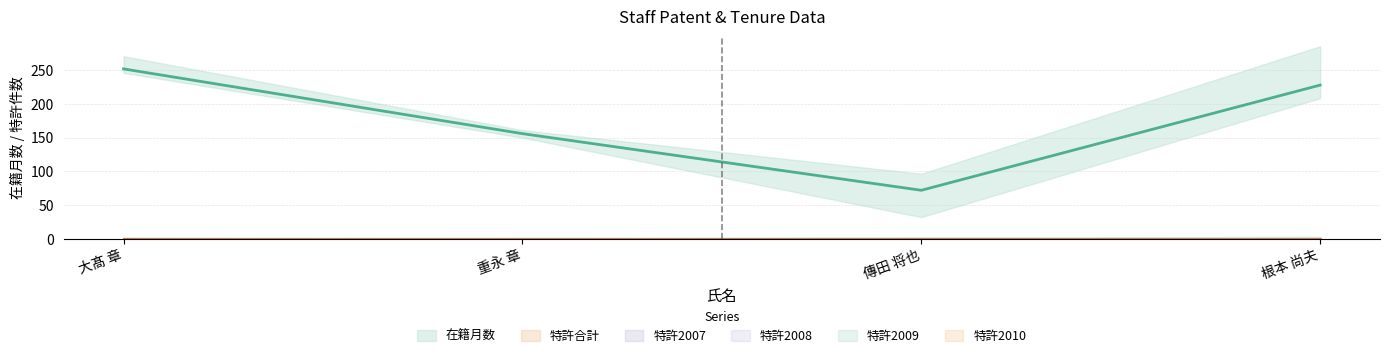

Reading right to left, list all the values displayed in this chart.

在籍月数: 根本 尚夫=228	傳田 将也=72	重永 章=156	大髙 章=252
特許合計: 根本 尚夫=0	傳田 将也=0	重永 章=0	大髙 章=0
特許2007: 根本 尚夫=0	傳田 将也=0	重永 章=0	大髙 章=0
特許2008: 根本 尚夫=0	傳田 将也=0	重永 章=0	大髙 章=0
特許2009: 根本 尚夫=0	傳田 将也=0	重永 章=0	大髙 章=0
特許2010: 根本 尚夫=0	傳田 将也=0	重永 章=0	大髙 章=0